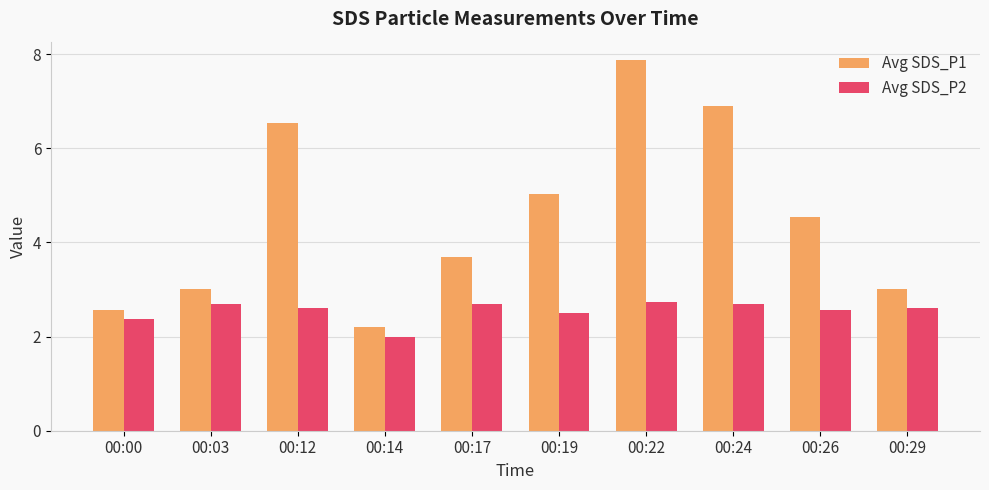

What is the sum of the Avg SDS_P1 values at 00:00 and 00:14?

4.8